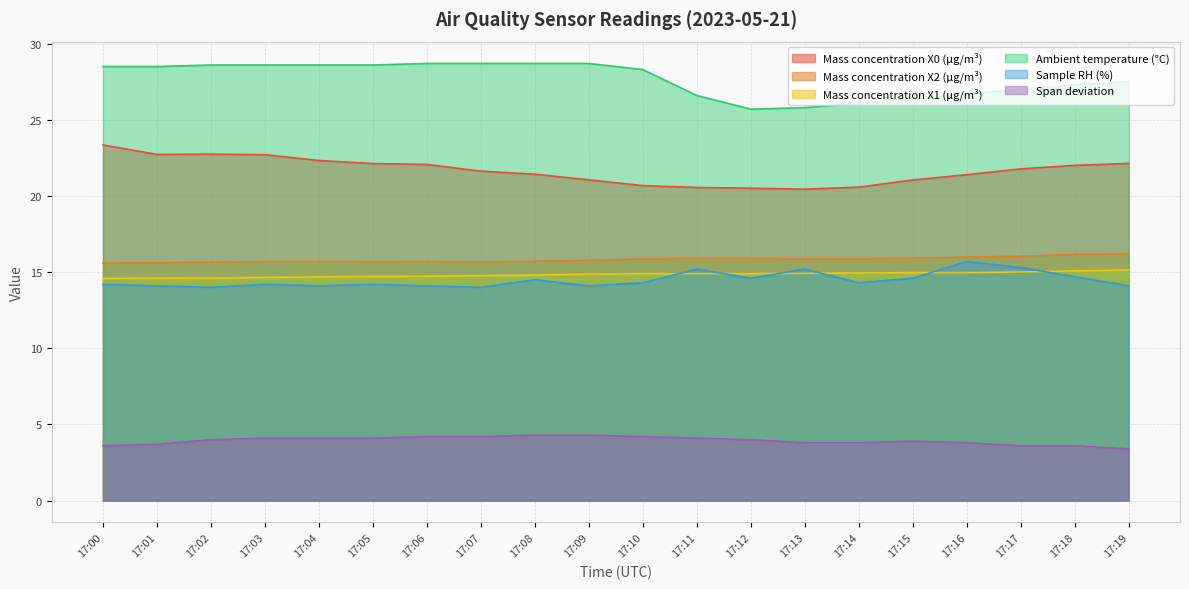

Reading left to right, what are all the values shown in this chart?

Mass concentration X0 (μg/m³): 23.4	22.7	22.8	22.7	22.3	22.1	22.1	21.6	21.4	21.1	20.7	20.6	20.5	20.4	20.6	21.1	21.4	21.8	22.0	22.1
Mass concentration X2 (μg/m³): 15.6	15.6	15.7	15.7	15.7	15.7	15.7	15.7	15.7	15.8	15.9	15.9	15.9	15.9	15.9	15.9	16.0	16.1	16.2	16.2
Mass concentration X1 (μg/m³): 14.6	14.6	14.6	14.7	14.7	14.7	14.7	14.8	14.8	14.9	14.9	14.9	14.9	14.9	14.9	15.0	15.0	15.0	15.1	15.1
Ambient temperature (°C): 28.5	28.5	28.6	28.6	28.6	28.6	28.7	28.7	28.7	28.7	28.3	26.6	25.7	25.8	26.1	26.4	26.7	27.0	27.3	27.5
Sample RH (%): 14.2	14.1	14.0	14.2	14.1	14.2	14.1	14.0	14.5	14.1	14.3	15.2	14.6	15.2	14.3	14.6	15.7	15.3	14.7	14.1
Span deviation: 3.6	3.7	4.0	4.1	4.1	4.1	4.2	4.2	4.3	4.3	4.2	4.1	4.0	3.8	3.8	3.9	3.8	3.6	3.6	3.4